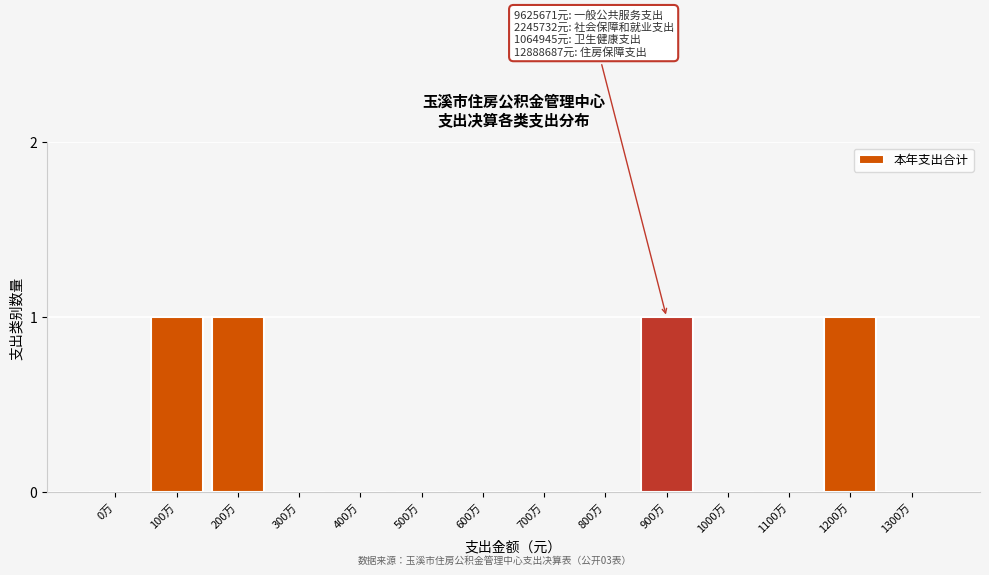

Reading left to right, extract all data points from this chart.

0万=0	100万=1	200万=1	300万=0	400万=0	500万=0	600万=0	700万=0	800万=0	900万=1	1000万=0	1100万=0	1200万=1	1300万=0